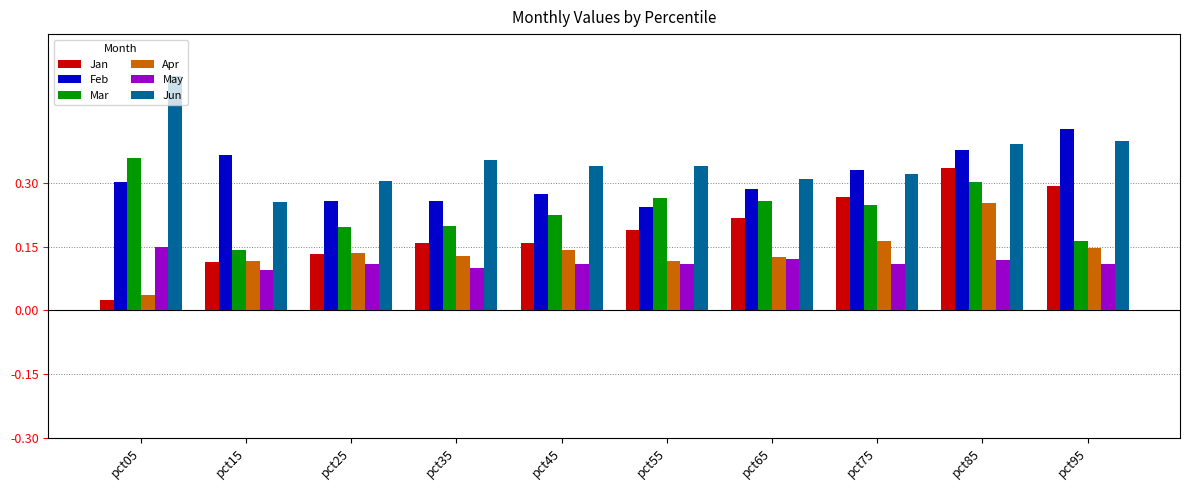

At which label does Feb reach its minimum?

pct55